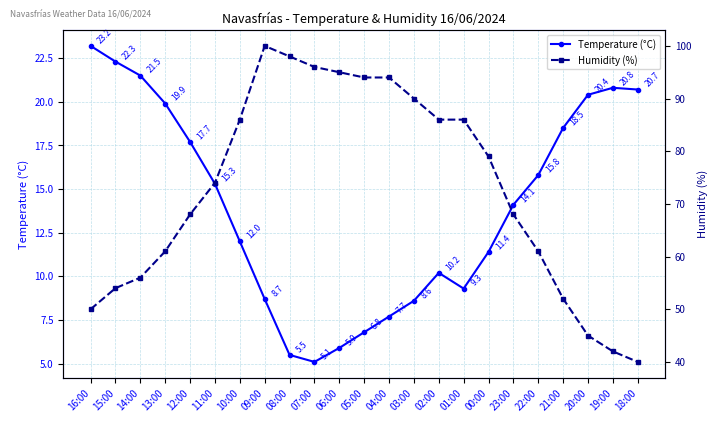

True or false: Temperature (°C) and Humidity (%) cross at least once.

False